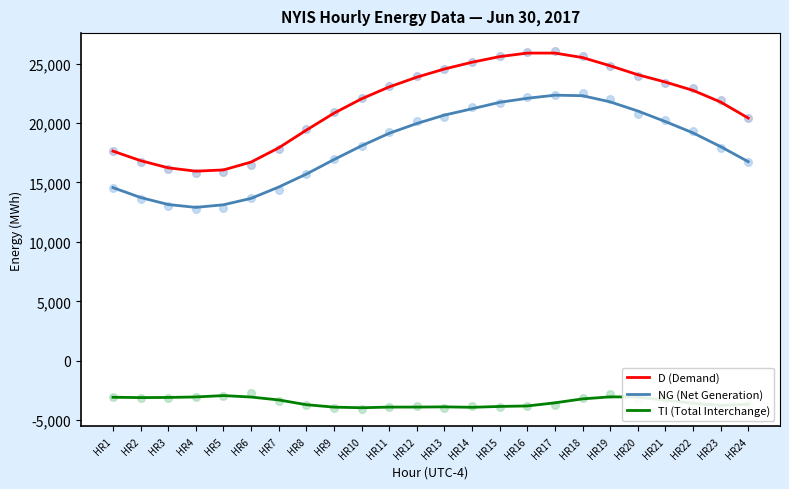

Which series contains the highest Y value?

D (Demand)